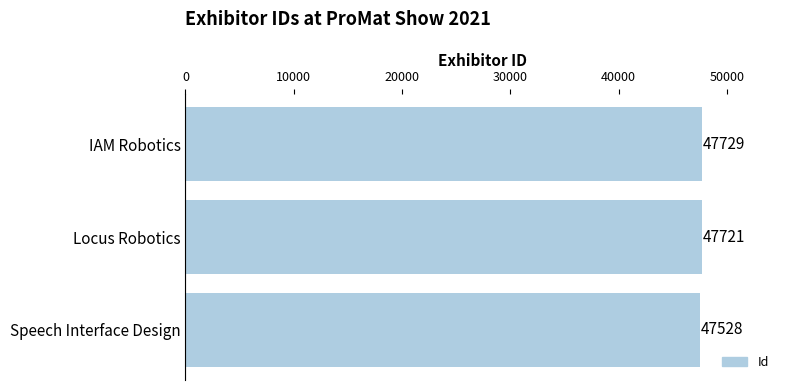

The value at IAM Robotics is 10652. True or false?

False